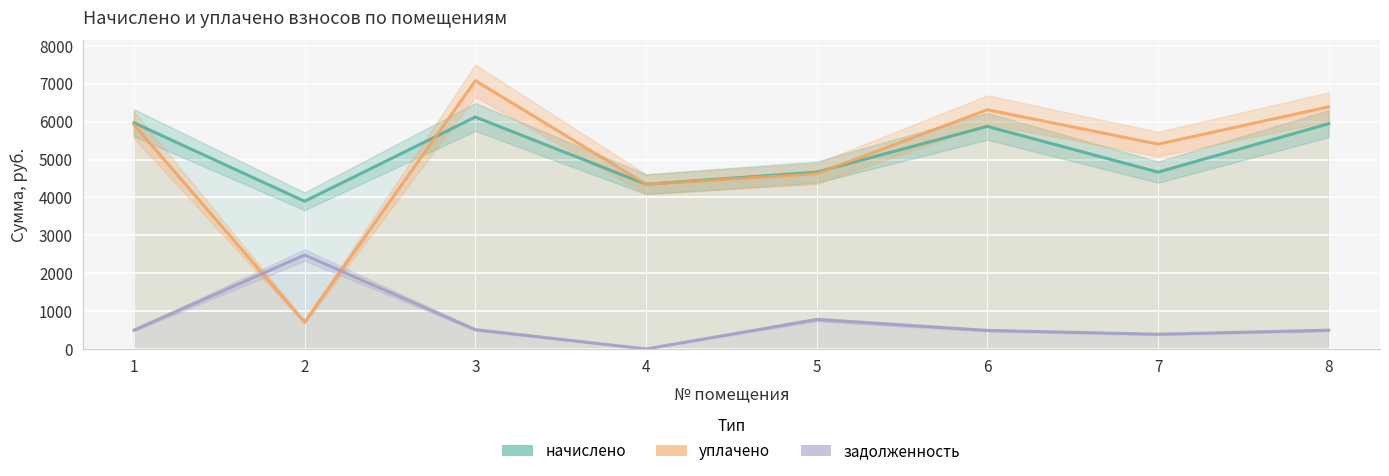

At 5, list the series in order from largest to smallest.

начислено, уплачено, задолженность